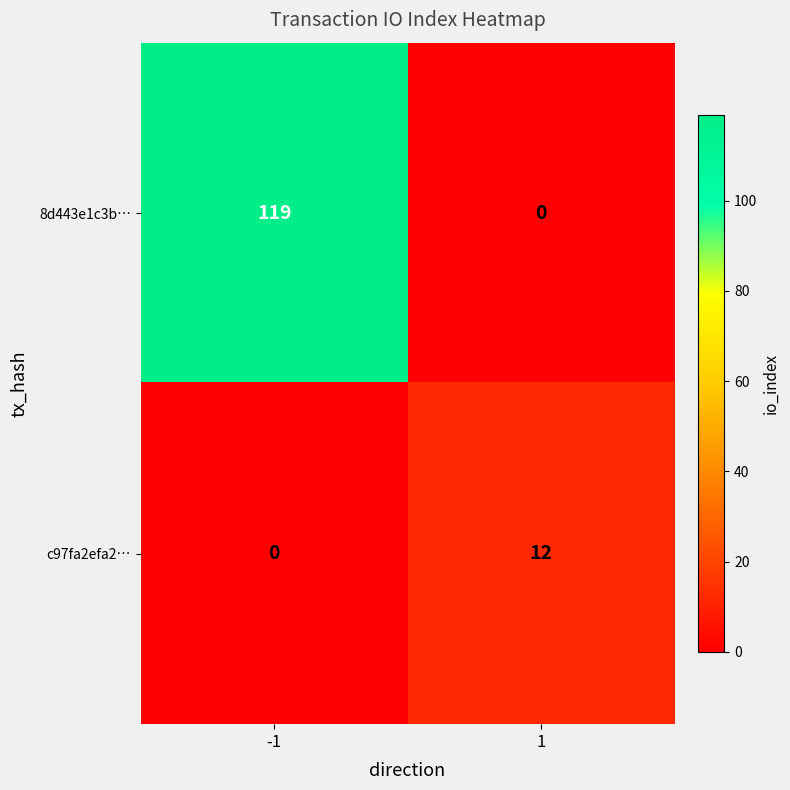

Which series has the widest spread of values?

8d443e1c3b…